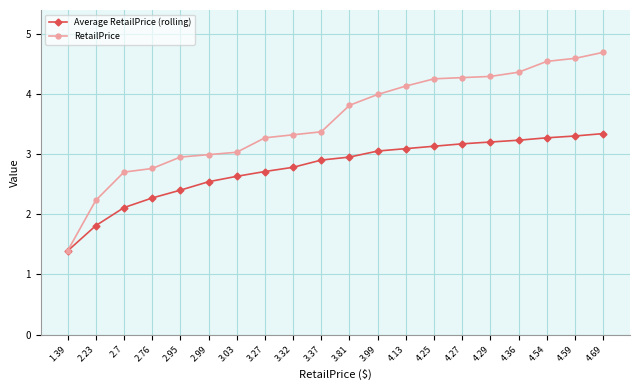

Rank the series at 3.81 from lowest to highest value.

Average RetailPrice (rolling), RetailPrice